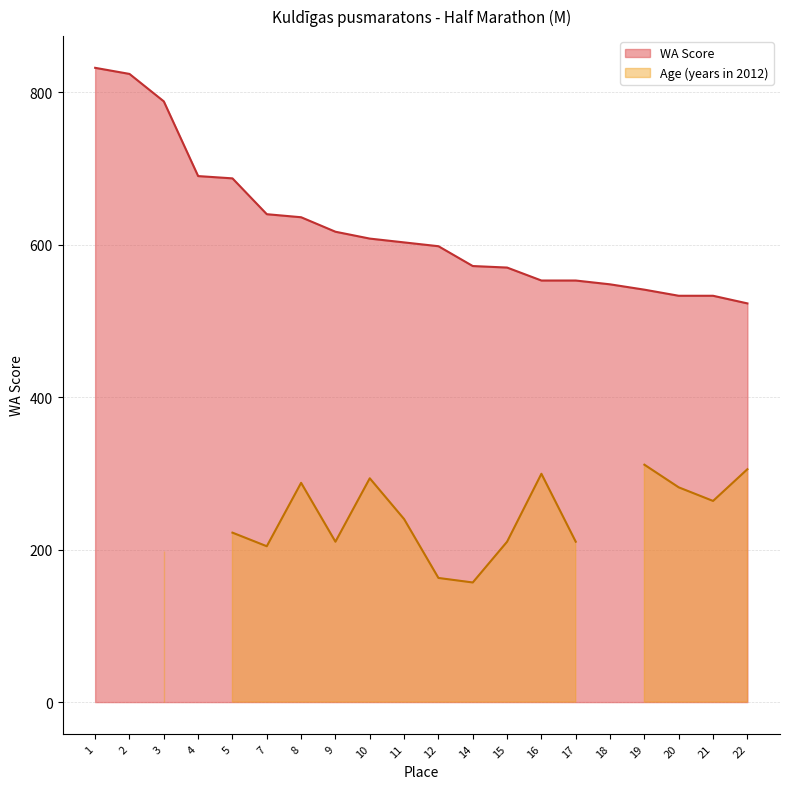

What is the approximate value at 4, to the nearest 10?

690